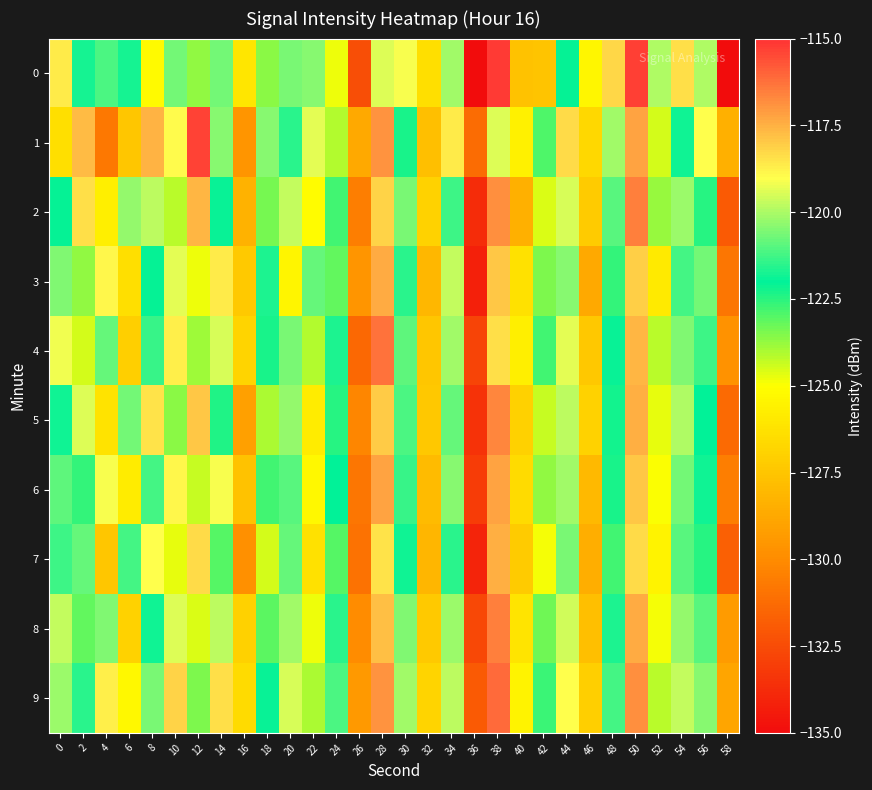

Count the number of categories in the chart.

30